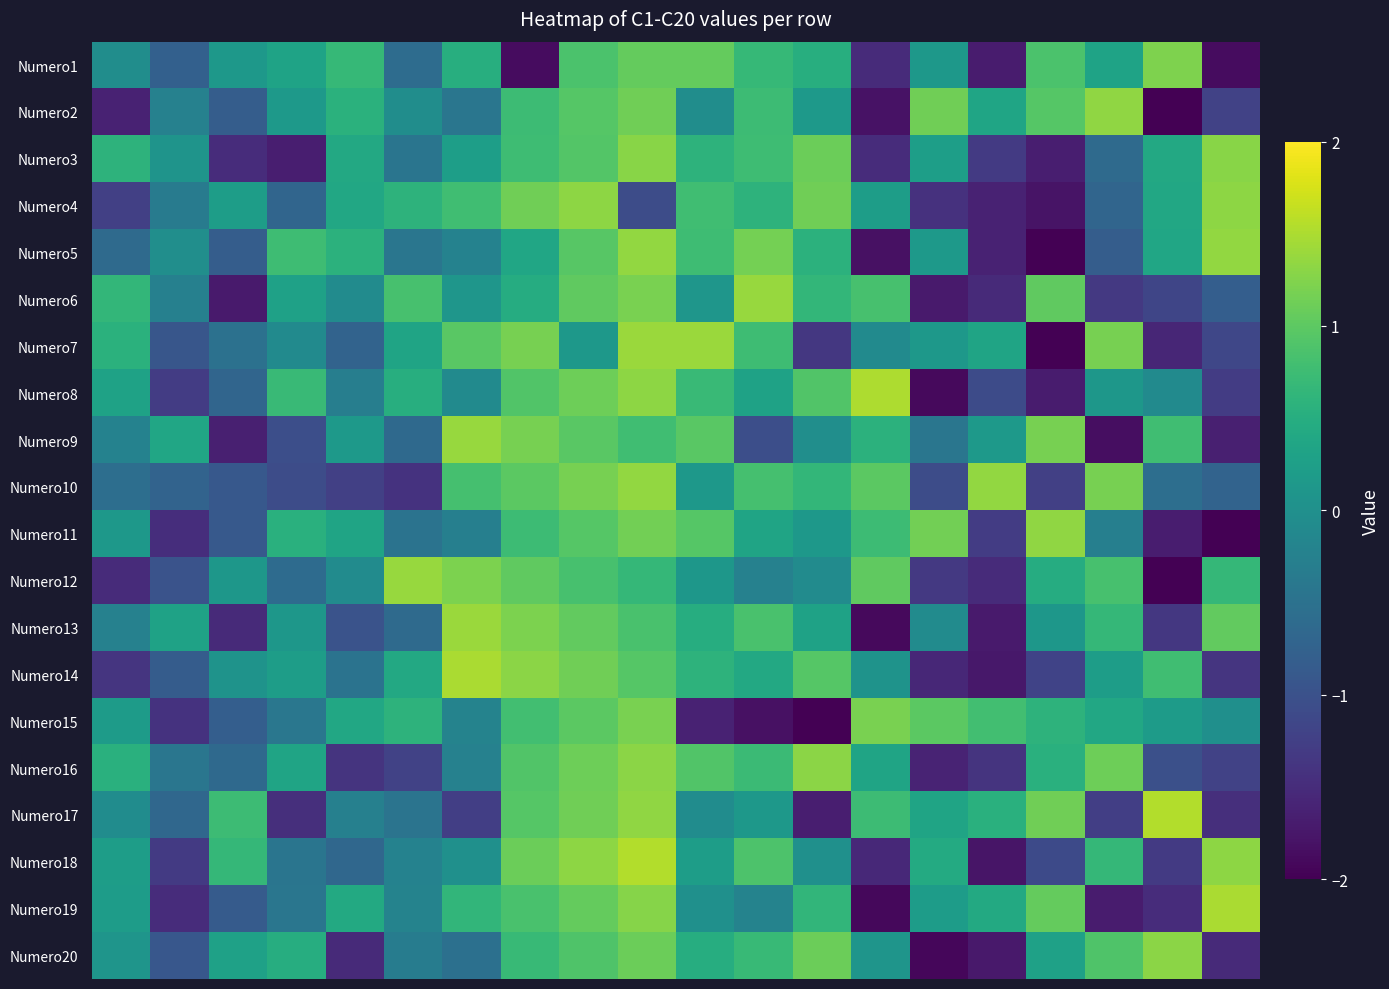

Reading right to left, transcribe all the data shown in this chart.

Numero1: -1.9	1.2	0.3	0.9	-1.7	0.1	-1.5	0.5	0.7	1.1	1.1	0.9	-1.9	0.5	-0.6	0.7	0.3	0.1	-0.8	-0.0
Numero2: -1.2	-2.0	1.3	0.9	0.4	1.1	-1.8	0.2	0.7	-0.0	1.1	0.9	0.7	-0.4	-0.0	0.5	0.2	-0.8	-0.2	-1.6
Numero3: 1.3	0.4	-0.6	-1.7	-1.3	0.2	-1.5	1.1	0.8	0.6	1.3	0.9	0.8	0.2	-0.5	0.4	-1.7	-1.5	0.1	0.6
Numero4: 1.3	0.4	-0.7	-1.8	-1.6	-1.4	0.2	1.1	0.6	0.8	-1.1	1.3	1.1	0.8	0.6	0.4	-0.7	0.2	-0.3	-1.2
Numero5: 1.4	0.4	-0.8	-2.0	-1.6	0.2	-1.8	0.6	1.2	0.8	1.4	1.0	0.4	-0.2	-0.4	0.6	0.8	-0.8	-0.0	-0.6
Numero6: -0.8	-1.2	-1.3	1.0	-1.5	-1.7	0.8	0.7	1.4	0.1	1.2	1.0	0.5	0.1	0.8	-0.1	0.3	-1.7	-0.3	0.7
Numero7: -1.1	-1.6	1.2	-2.0	0.3	0.1	-0.1	-1.4	0.8	1.4	1.4	0.1	1.2	1.0	0.3	-0.7	-0.1	-0.5	-0.9	0.6
Numero8: -1.3	-0.1	0.1	-1.7	-1.1	-1.9	1.5	0.9	0.3	0.7	1.3	1.1	0.9	-0.1	0.5	-0.3	0.7	-0.7	-1.3	0.3
Numero9: -1.6	0.8	-1.8	1.2	0.2	-0.4	0.6	-0.0	-1.0	1.0	0.8	1.0	1.2	1.4	-0.6	0.2	-1.0	-1.6	0.4	-0.2
Numero10: -0.7	-0.6	1.2	-1.2	1.3	-1.1	1.0	0.7	0.8	0.1	1.3	1.2	1.0	0.8	-1.4	-1.2	-1.1	-0.9	-0.7	-0.6
Numero11: -2.1	-1.7	-0.3	1.3	-1.3	1.1	0.7	0.1	0.3	0.9	1.1	0.9	0.7	-0.3	-0.5	0.3	0.5	-0.9	-1.5	0.1
Numero12: 0.7	-2.1	0.8	0.5	-1.5	-1.3	1.0	-0.1	-0.2	0.1	0.7	0.8	1.0	1.2	1.4	-0.1	-0.6	0.1	-1.0	-1.5
Numero13: 1.0	-1.3	0.7	0.1	-1.7	-0.1	-1.9	0.3	0.9	0.5	0.9	1.0	1.2	1.4	-0.6	-1.0	0.1	-1.5	0.3	-0.2
Numero14: -1.4	0.8	0.2	-1.2	-1.7	-1.6	0.1	0.9	0.4	0.6	0.9	1.1	1.3	1.5	0.4	-0.5	0.2	0.1	-0.8	-1.4
Numero15: -0.0	0.2	0.4	0.6	0.8	1.0	1.2	-2.0	-1.8	-1.6	1.2	1.0	0.8	-0.2	0.6	0.4	-0.4	-0.8	-1.4	0.2
Numero16: -1.2	-1.0	1.1	0.5	-1.4	-1.6	0.3	1.3	0.7	0.9	1.3	1.1	0.9	-0.2	-1.2	-1.4	0.3	-0.6	-0.4	0.5
Numero17: -1.5	1.5	-1.3	1.1	0.5	0.3	0.7	-1.7	0.1	-0.1	1.3	1.1	0.9	-1.3	-0.5	-0.3	-1.5	0.7	-0.7	-0.1
Numero18: 1.3	-1.3	0.7	-1.1	-1.8	0.4	-1.5	0.0	0.9	0.2	1.5	1.3	1.1	0.0	-0.2	-0.7	-0.4	0.7	-1.3	0.2
Numero19: 1.5	-1.5	-1.7	1.1	0.4	0.2	-1.9	0.6	-0.2	0.0	1.3	1.1	0.8	0.6	-0.2	0.4	-0.4	-0.8	-1.5	0.2
Numero20: -1.5	1.3	0.9	0.3	-1.7	-1.9	0.1	1.1	0.7	0.5	1.1	0.9	0.7	-0.5	-0.3	-1.5	0.5	0.3	-0.9	0.1